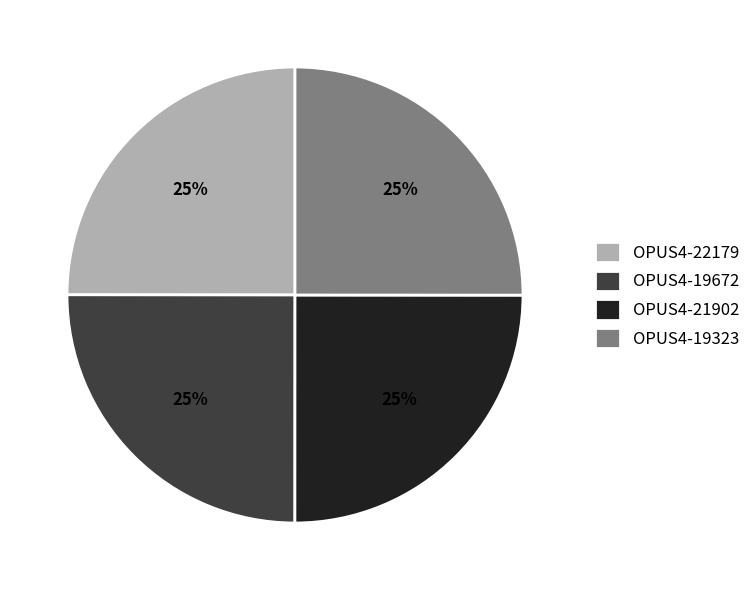

To the nearest percent, what is the combined percentage of OPUS4-19323 and OPUS4-21902?

50%